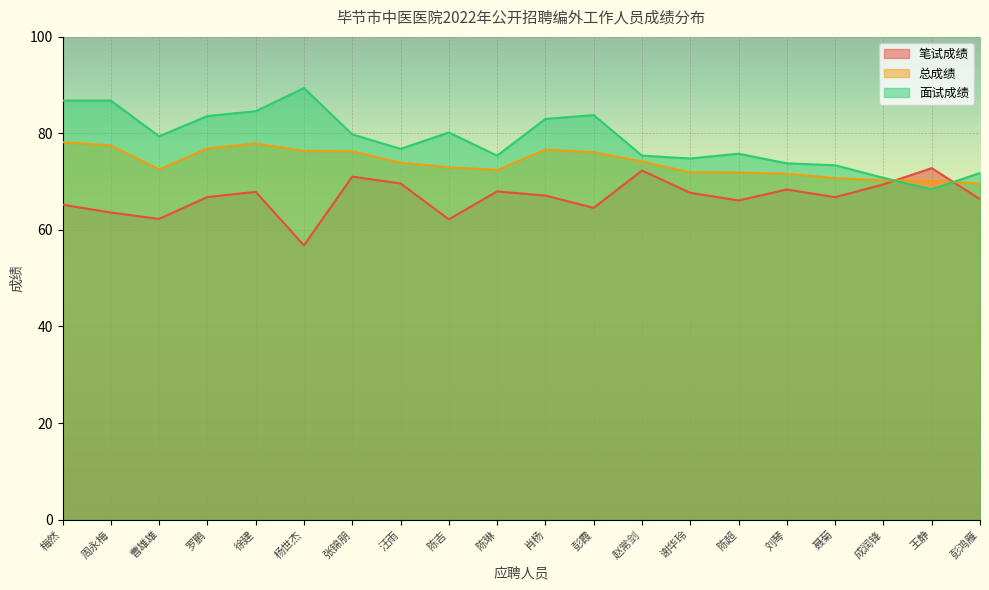

What is the sum of all 面试成绩 values?

1573.8